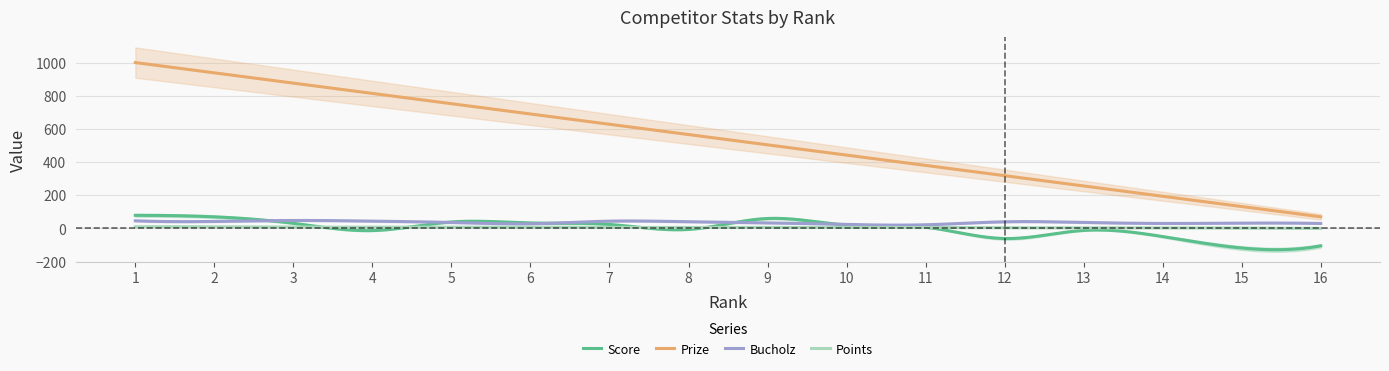

Where is Points nearest to the value 5?

7